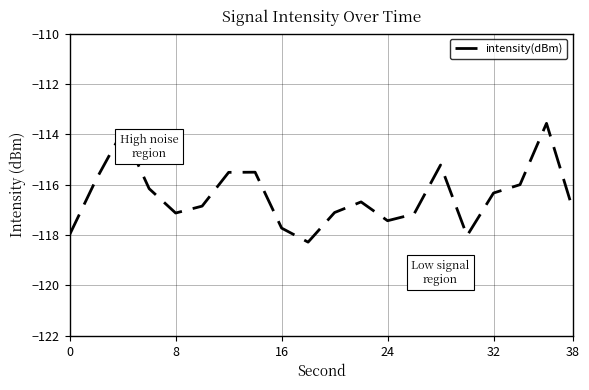

What is the greatest value displayed?

-113.6